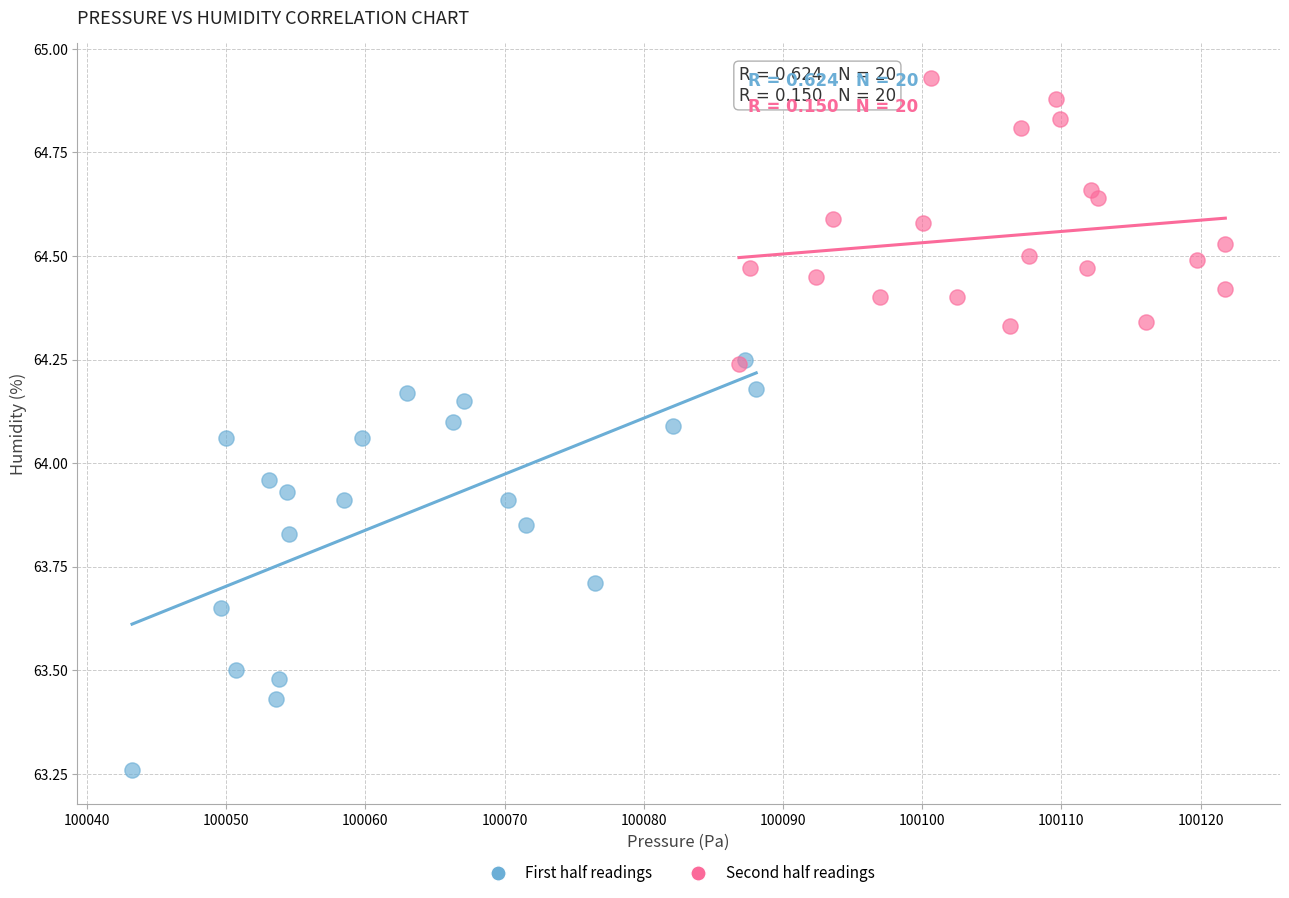

Which series has the widest spread of Y values?

First half readings